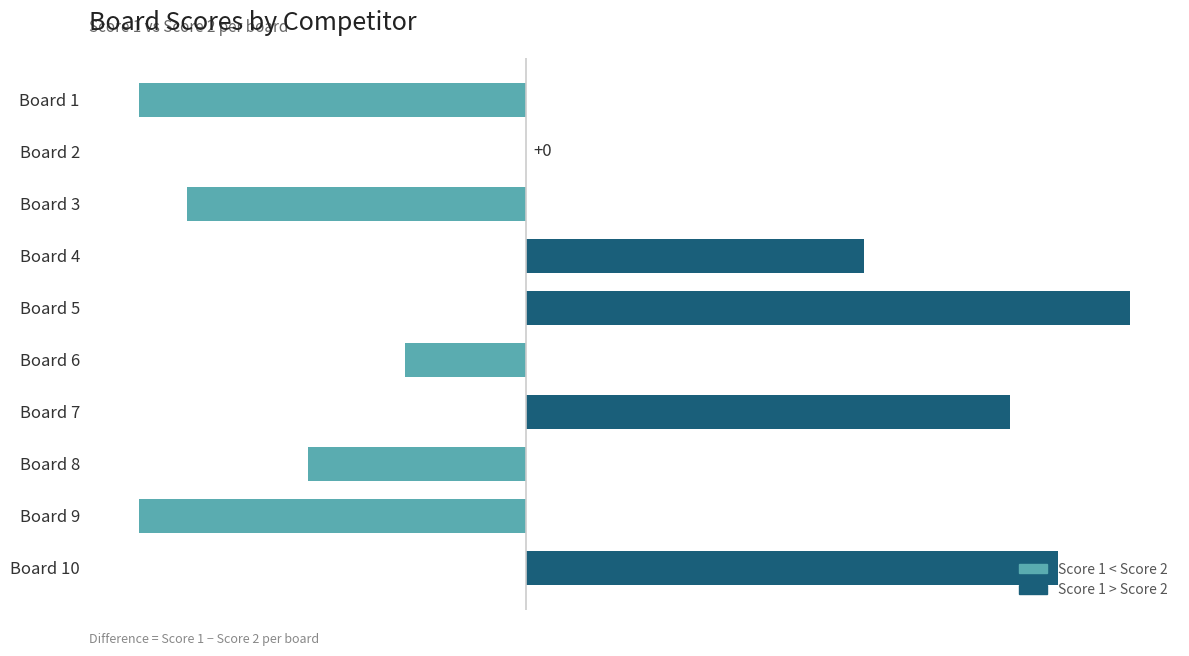

What is the sum of the values at Board 8 and Board 3?

-23